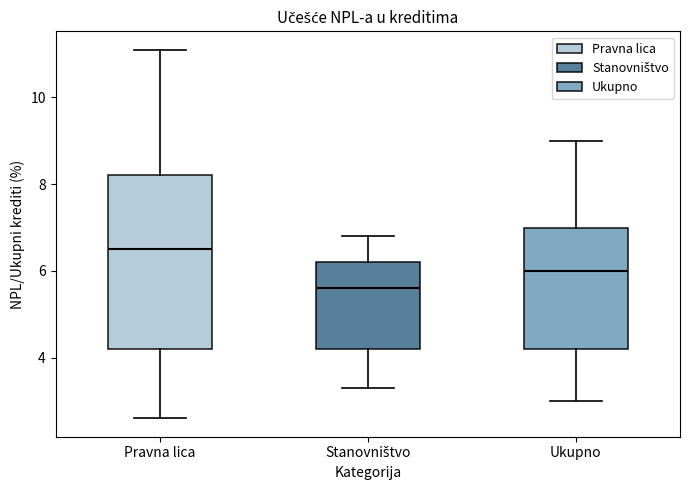

Where does the upper whisker of the box for Stanovništvo end on the y-axis? The values are not printed on the chart, so give them approximately, as read against the axis.

6.8